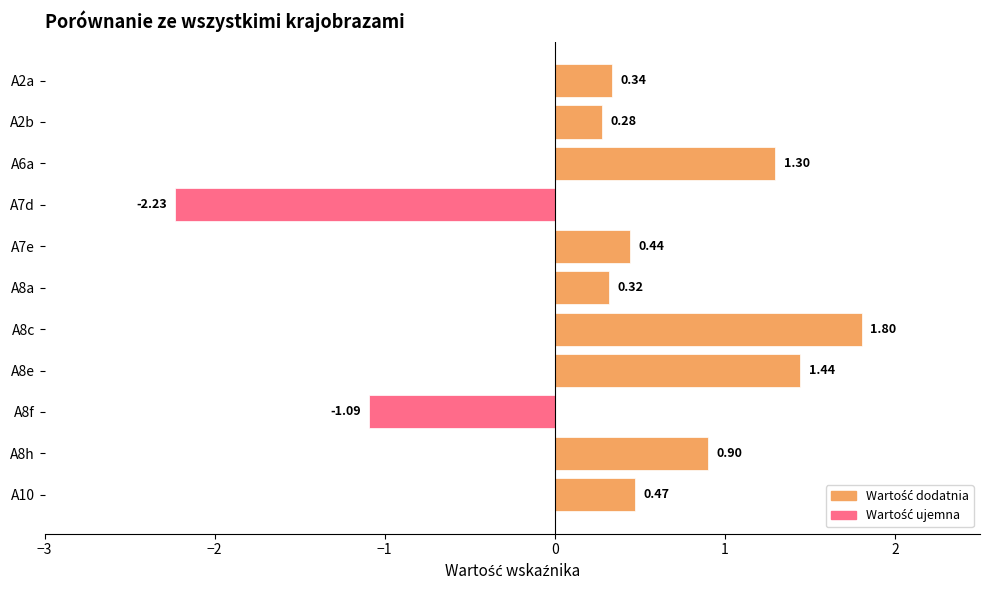

What is the difference between the maximum and minimum values?

4.0